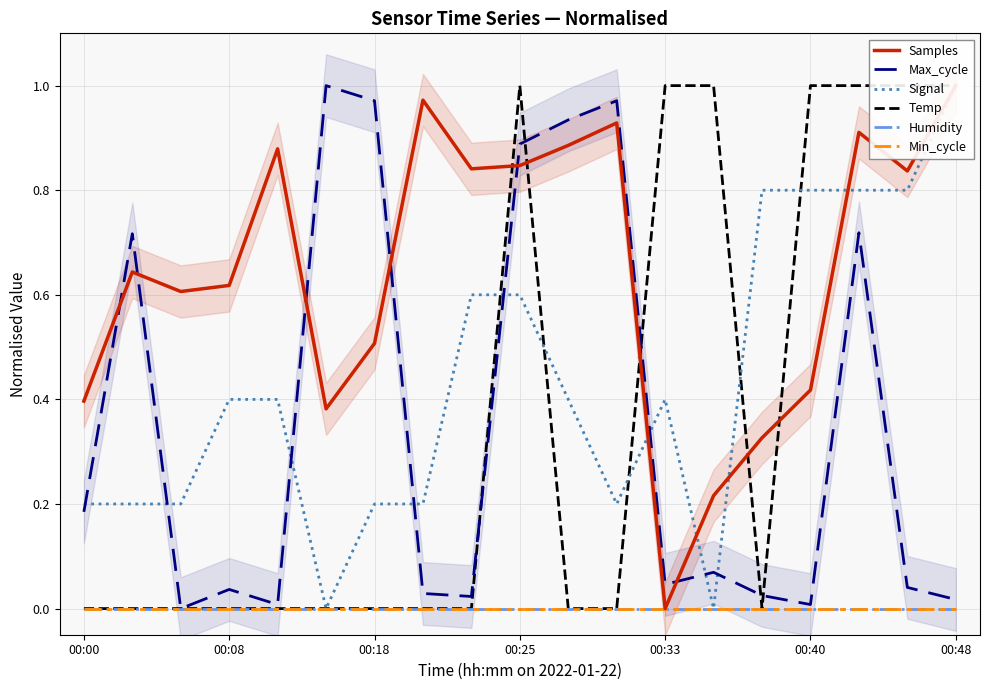

At which category is the sum across all series the highest?

16